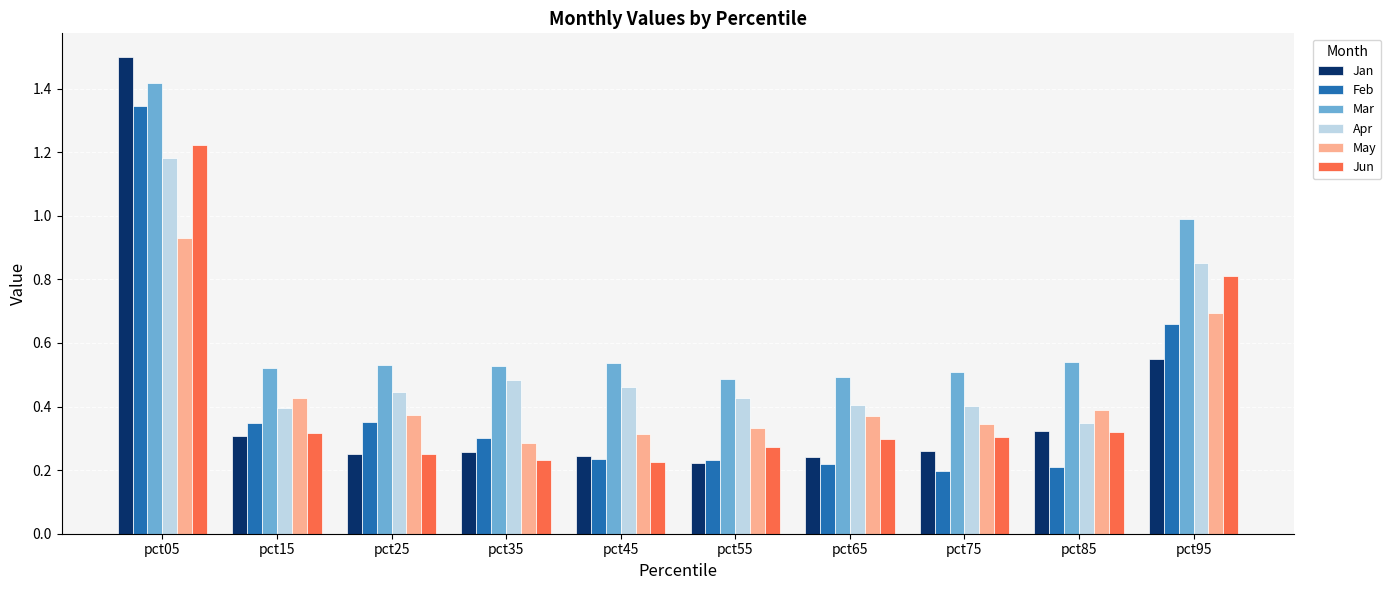

What is the sum of all Feb values?

4.1